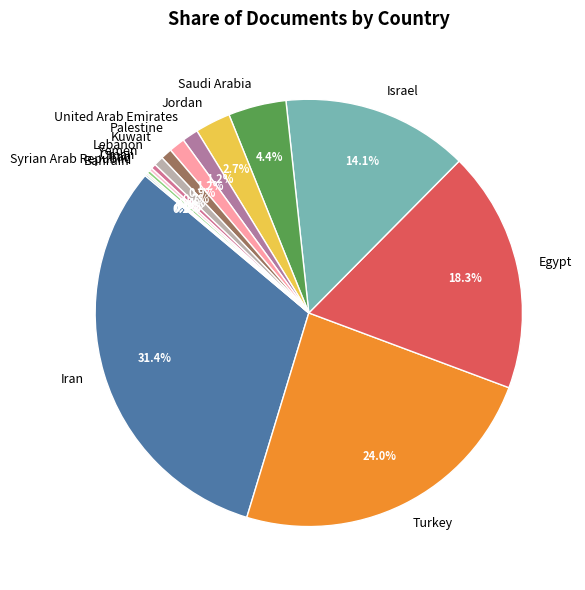

Is Egypt the majority of the pie?

No